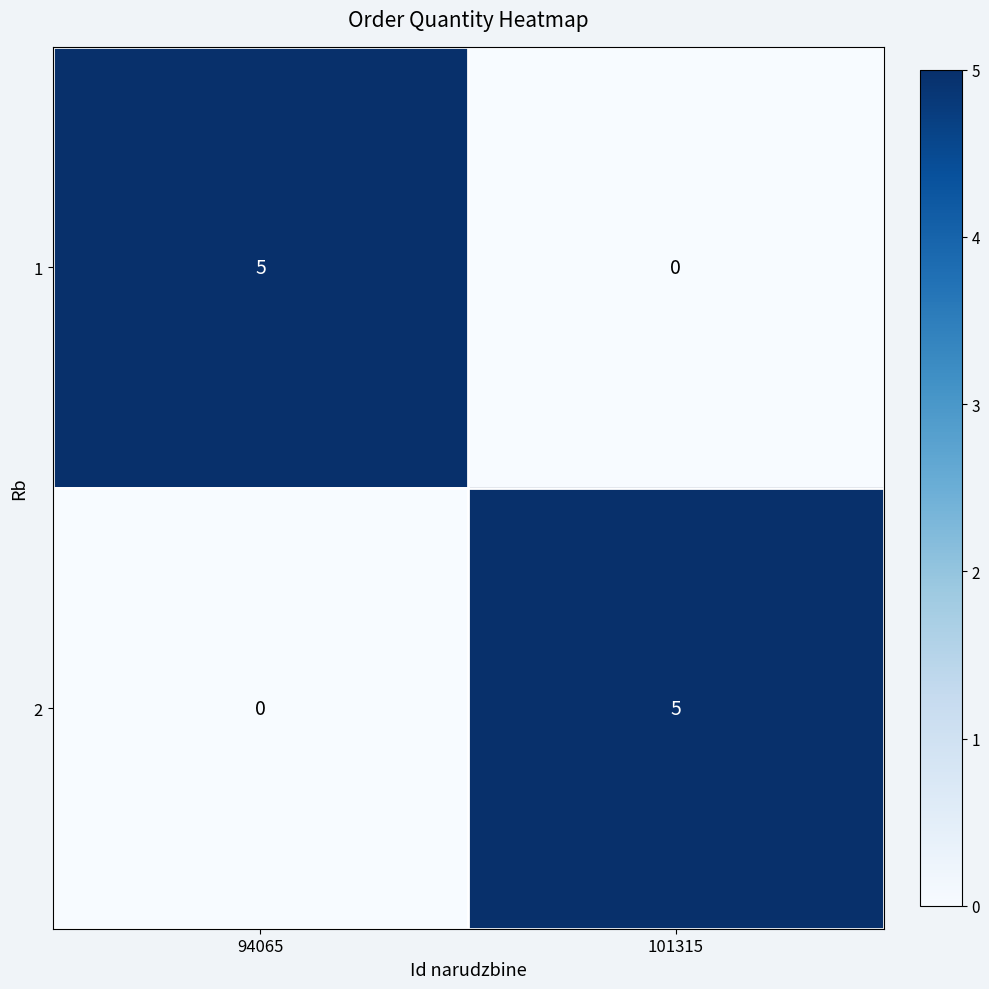

What is the sum of the 2 values at 101315 and 94065?

5